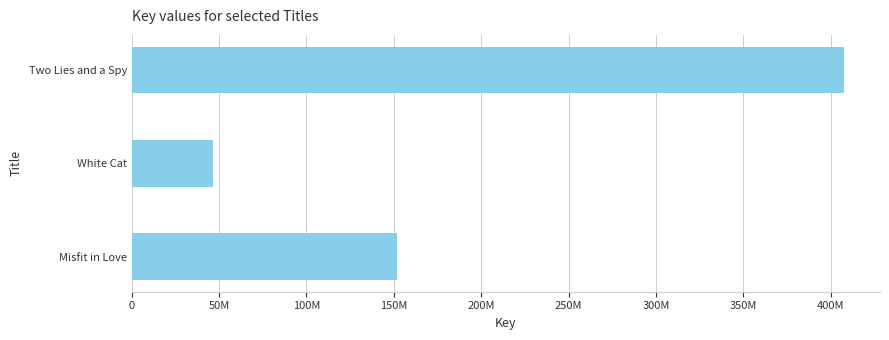

Does the chart contain stacked bars?

No